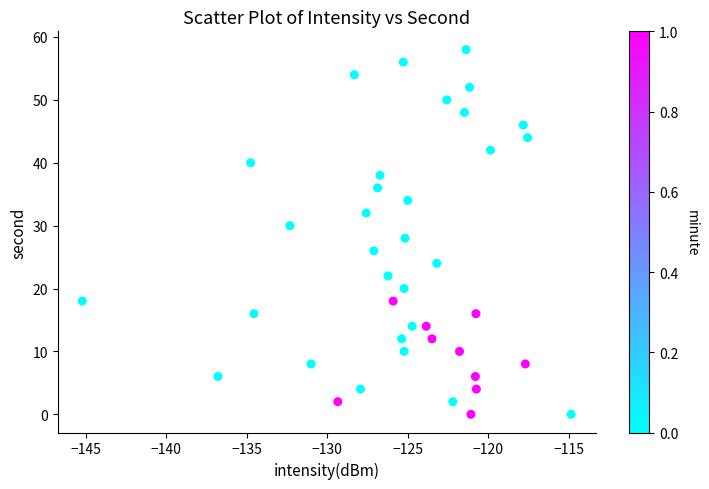

What is the range of Y values (max minus min)?

58